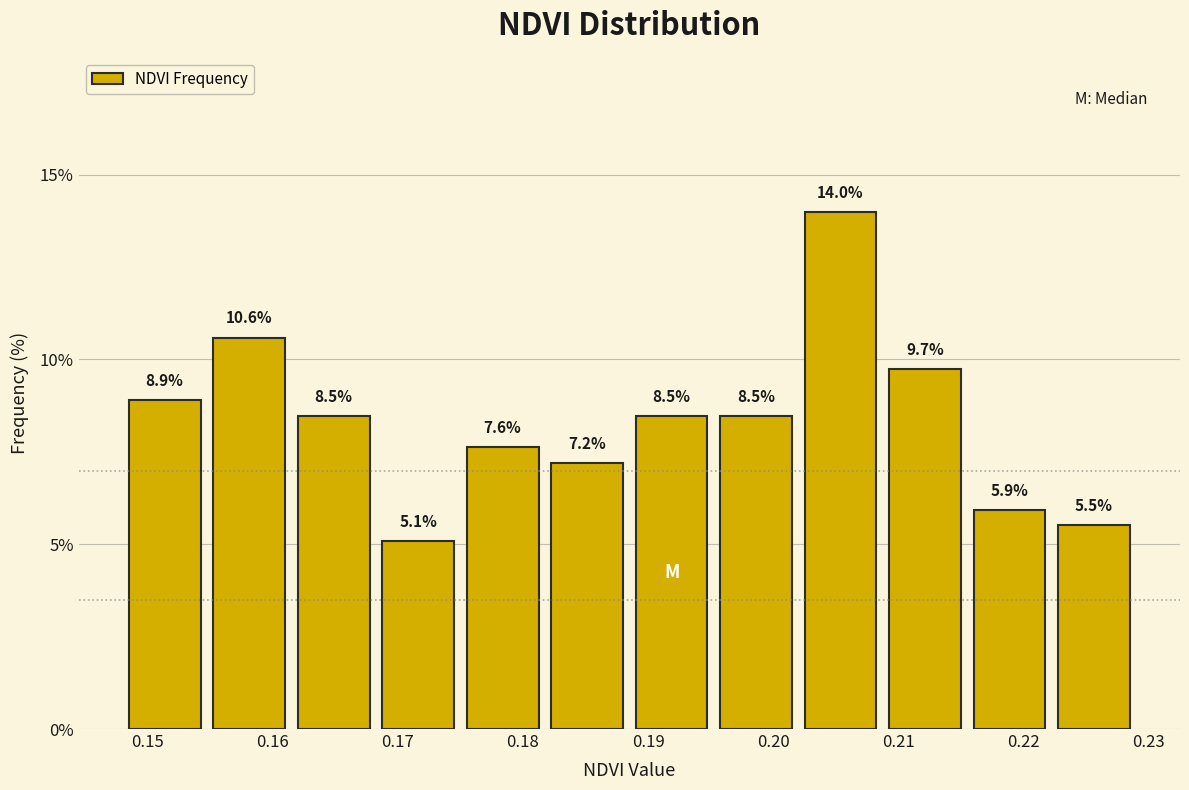

What is the height of the bar covering 0.182 to 0.189 on the x-axis? The bar edges are not printed on the chart, so give them approximately, as read against the axis.

7.2